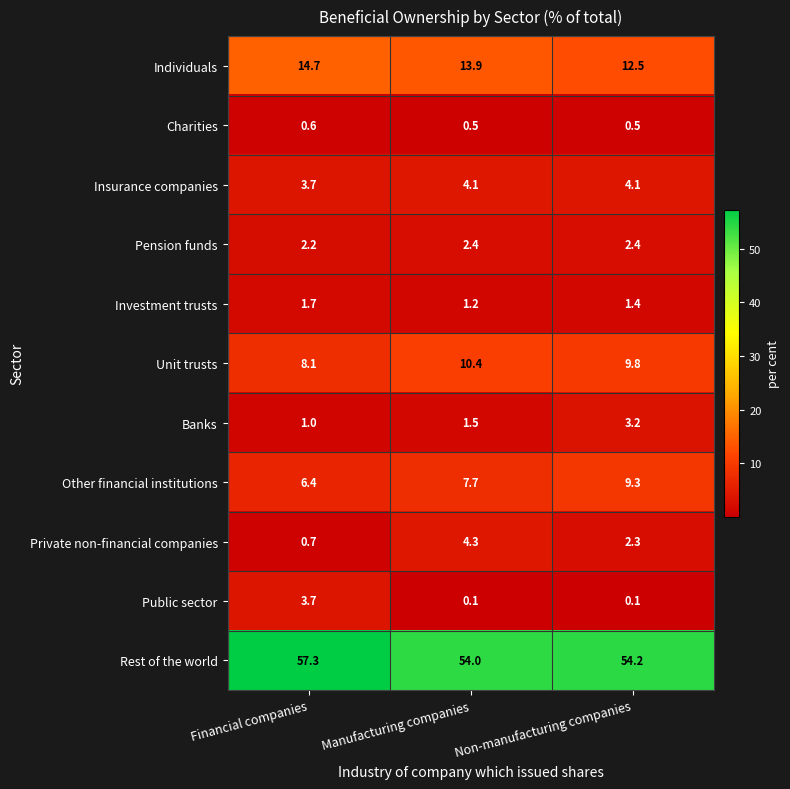

The Banks series shows 1.0 at Financial companies. True or false?

True